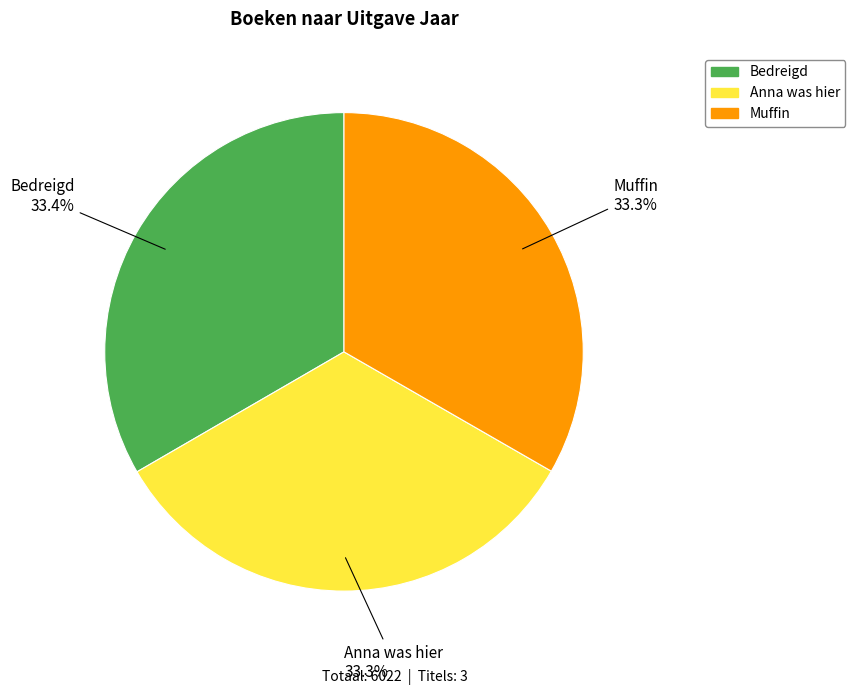

Does Muffin represent more than half of the total?

No